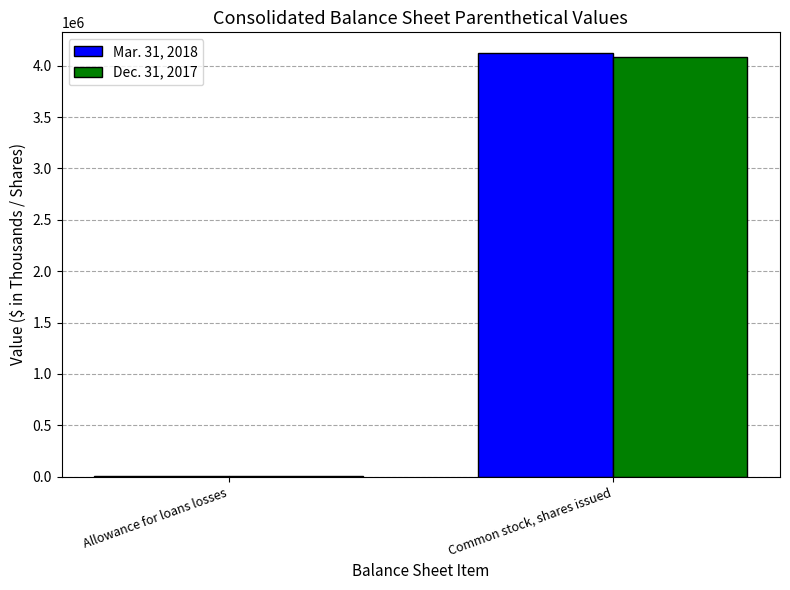

Which label corresponds to the largest value in the chart?

Common stock, shares issued